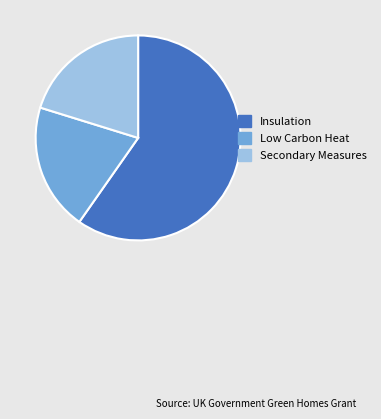

What is the ratio of the value at Low Carbon Heat to the value at Secondary Measures?

1.0